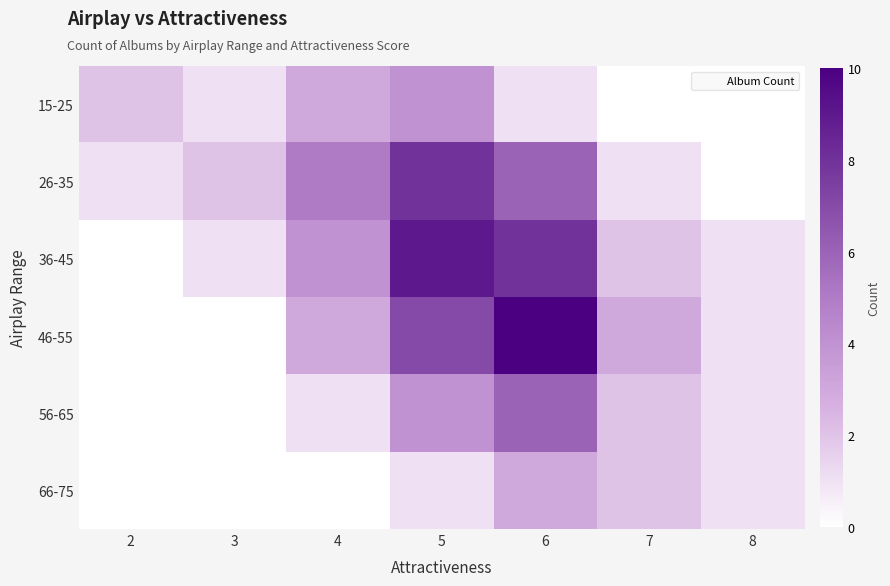

Between 7 and 2, which is larger?

2